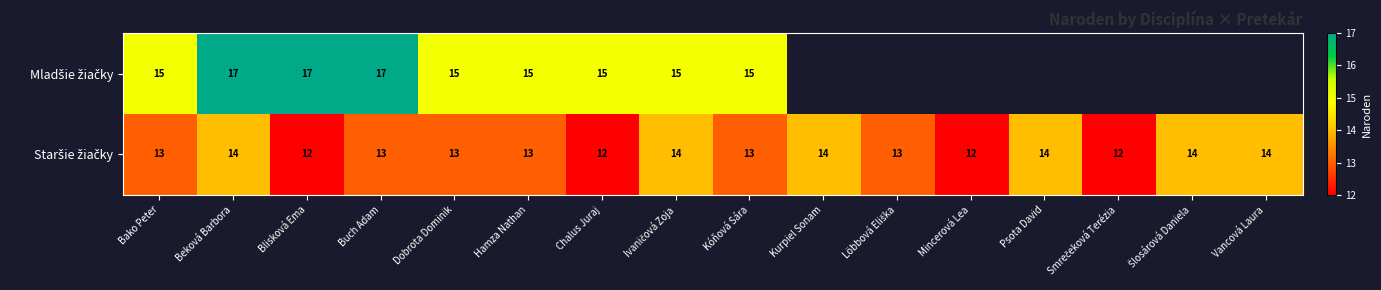

Which category has the lowest value across all series?

Blisková Ema